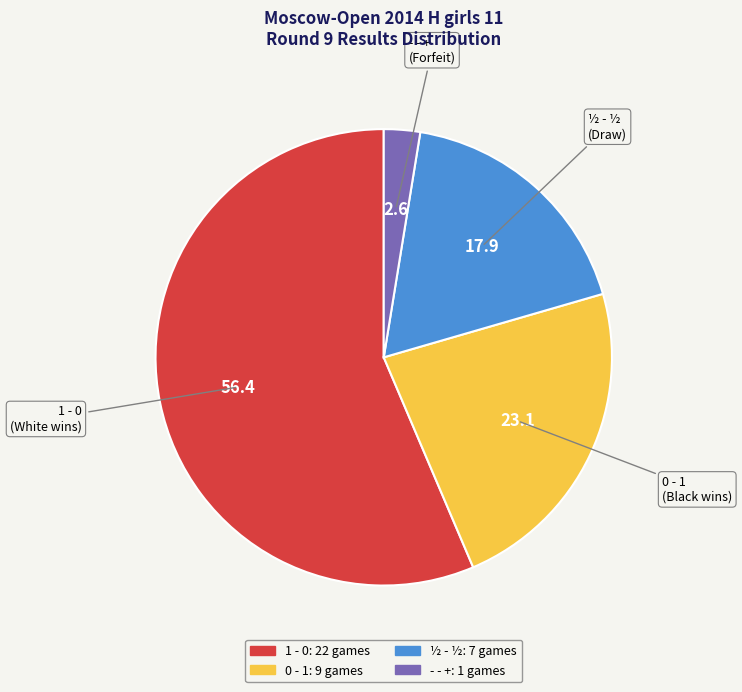

Approximately how many times larger is the value at 0 - 1 compared to ½ - ½?

1.3